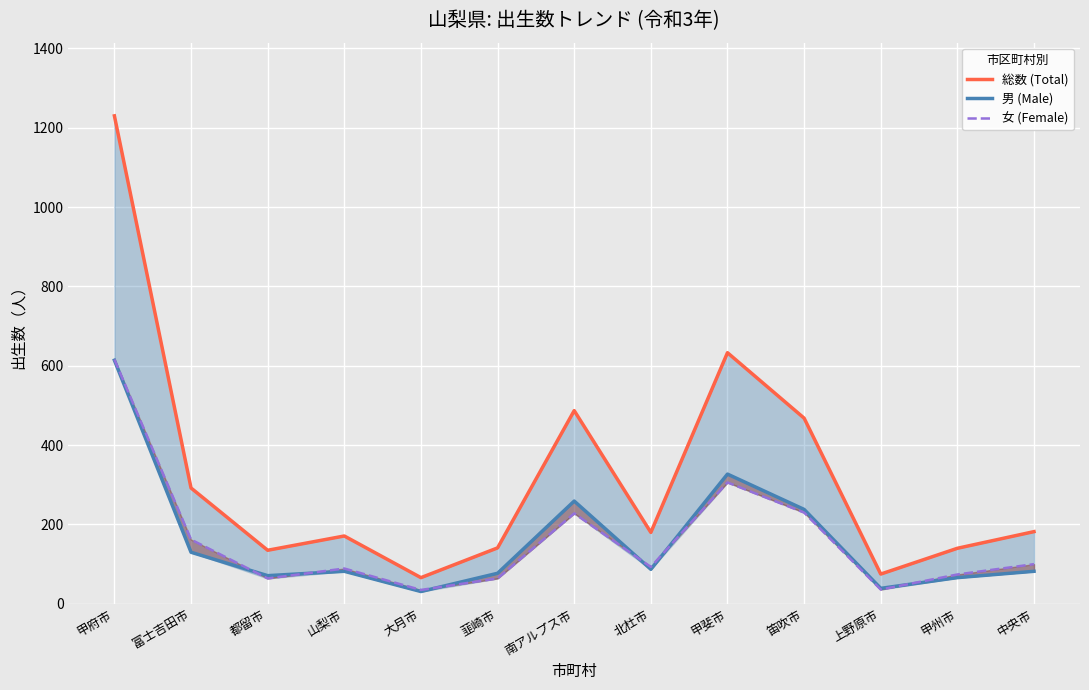

What is the label of the 5th point from the left?

大月市